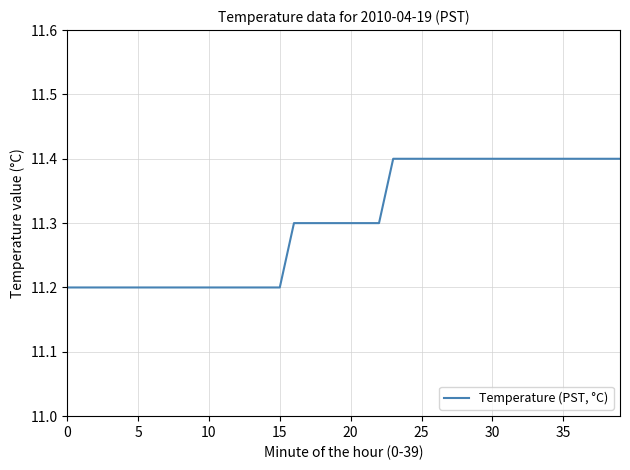

What is the greatest value displayed?

11.4